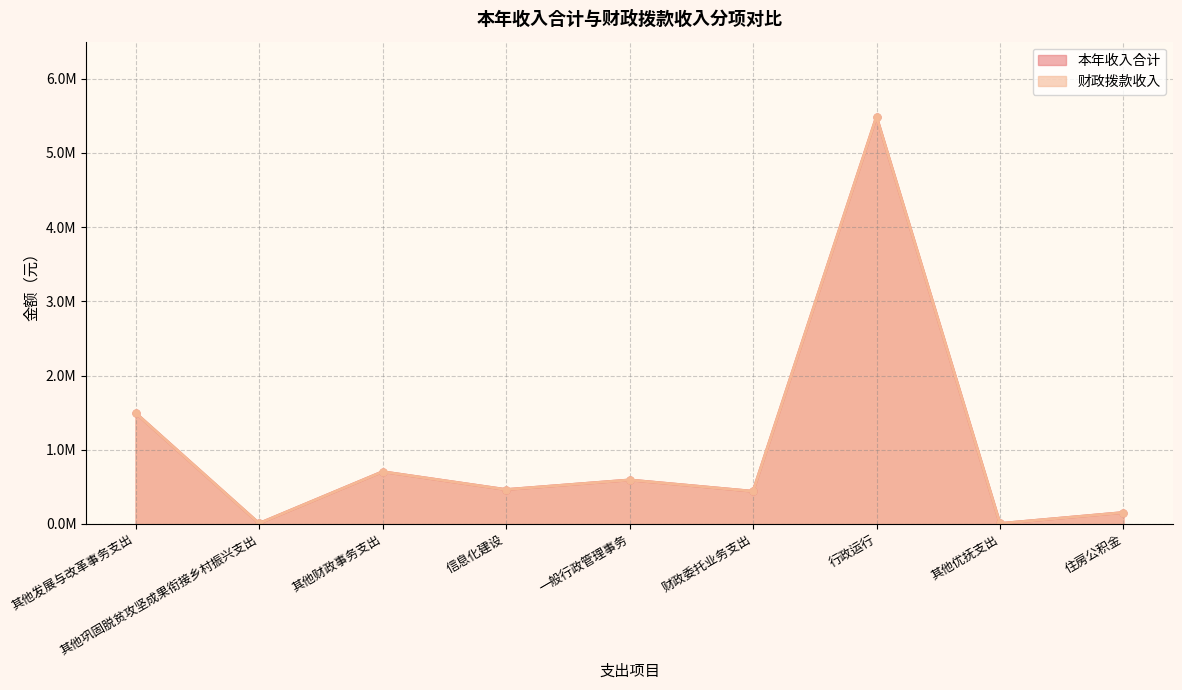

Between 其他发展与改革事务支出 and 财政委托业务支出, which is larger?

其他发展与改革事务支出